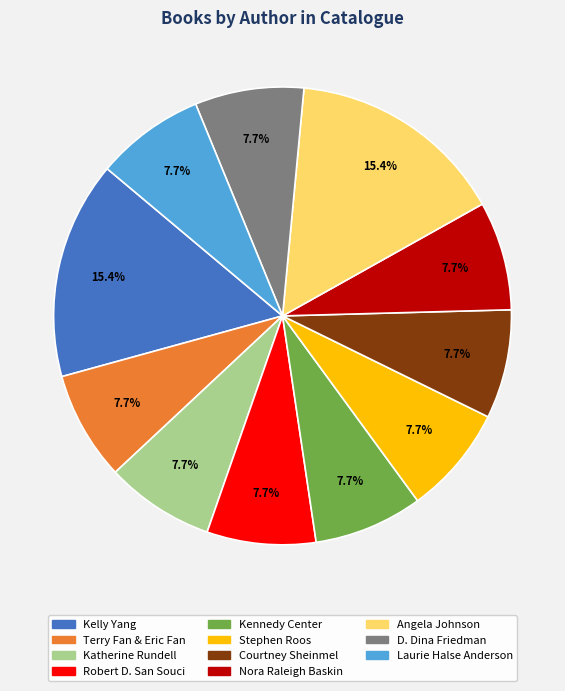

Is there any slice that represents more than half of the pie?

No